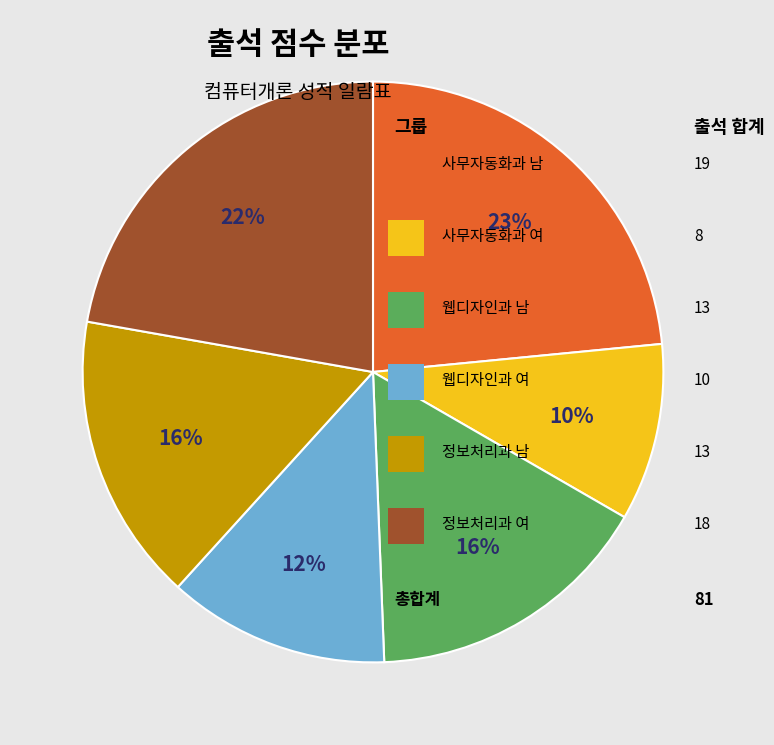

Is there a majority slice in this chart?

No